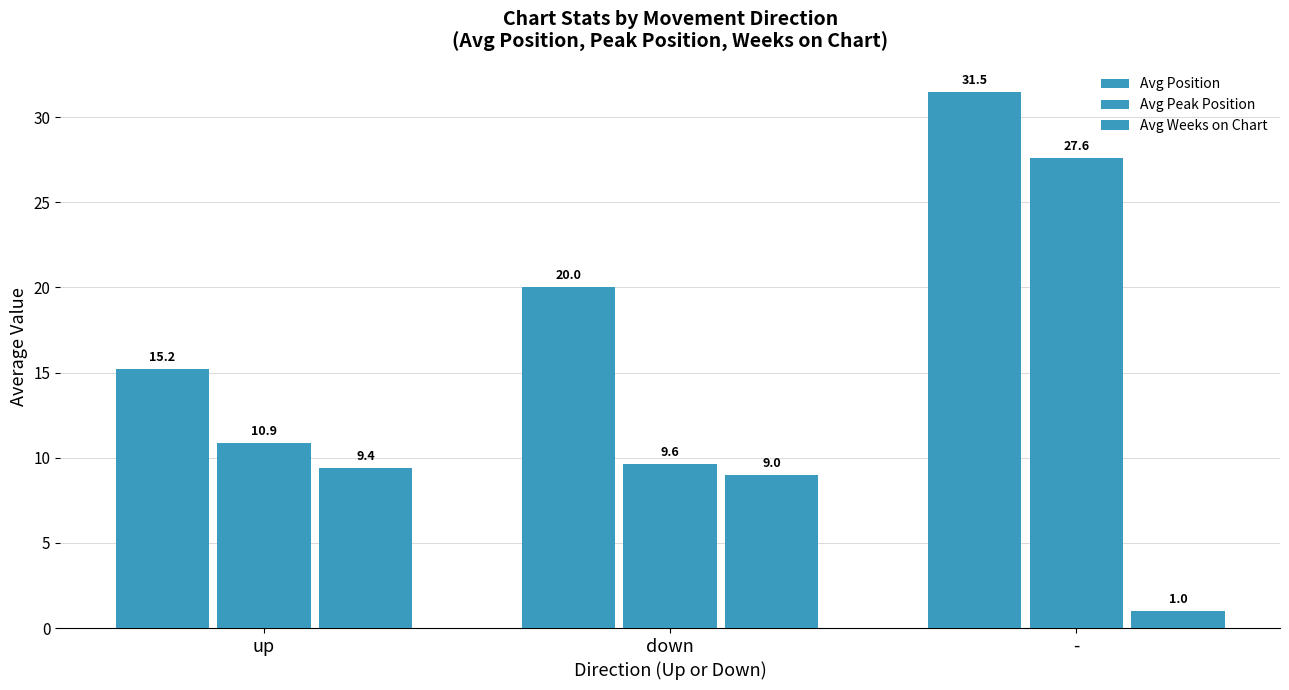

Does the chart contain any negative values?

No